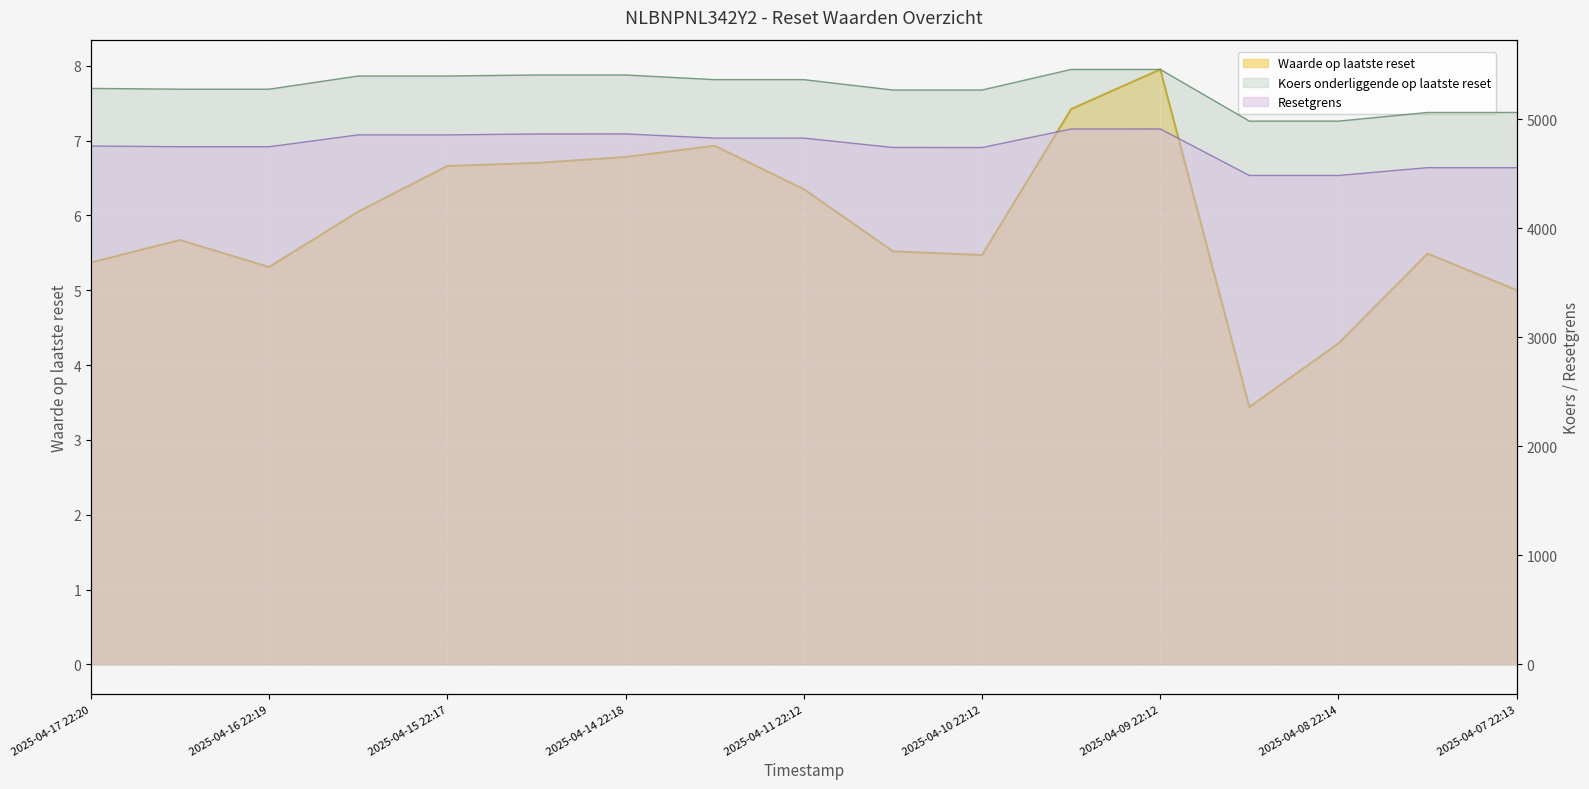

List the series in order of their peak value, lowest first.

Waarde op laatste reset, Resetgrens, Koers onderliggende op laatste reset